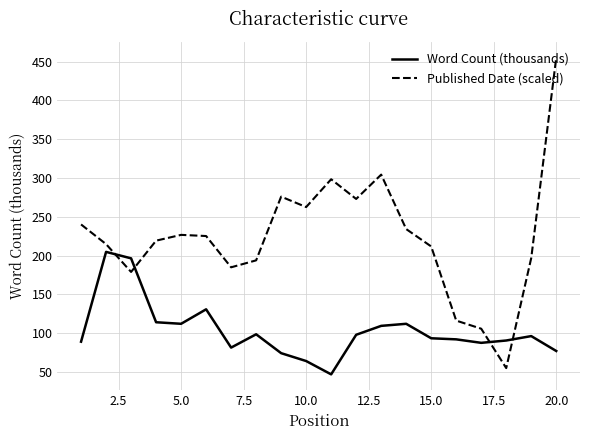

Which series has the widest spread of values?

Published Date (scaled)